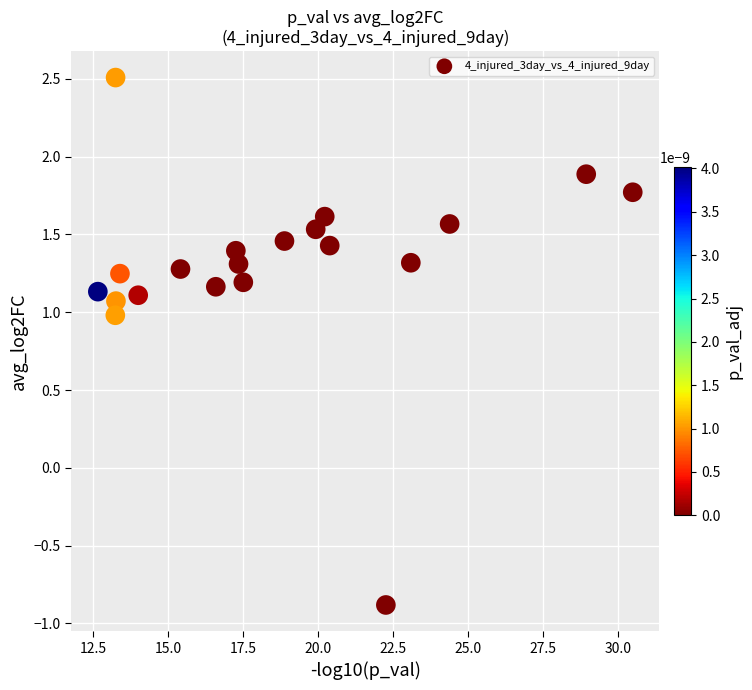

What is the range of X values (max minus min)?

17.8